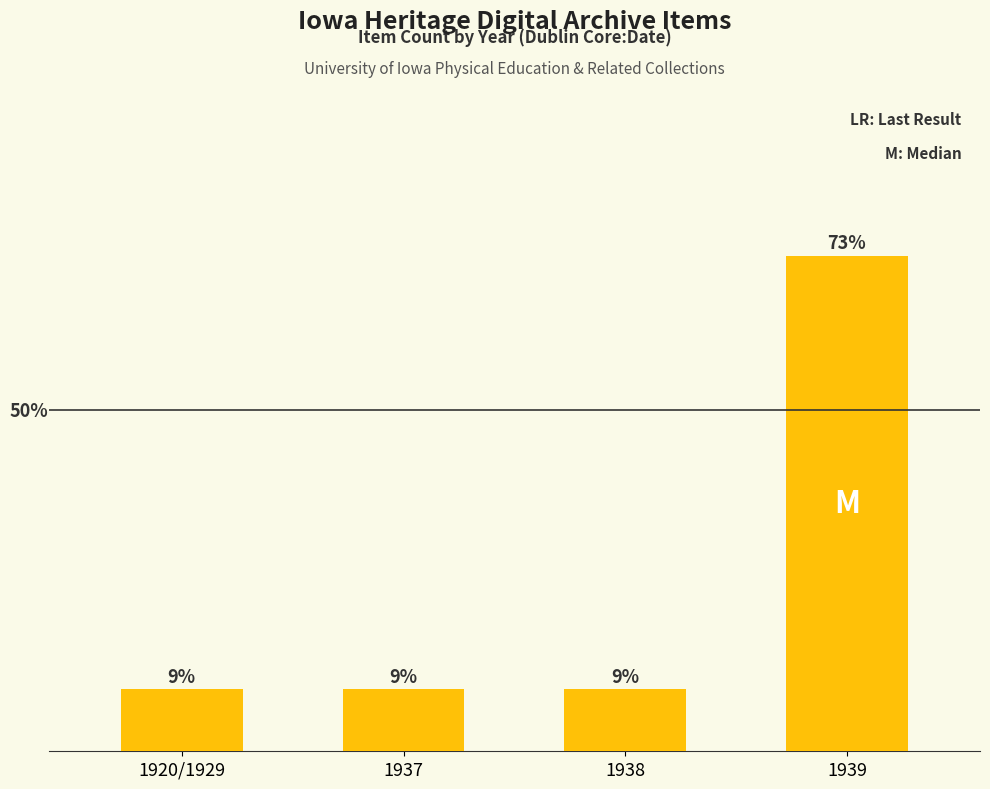

Which has a higher value, 1920/1929 or 1938?

1920/1929